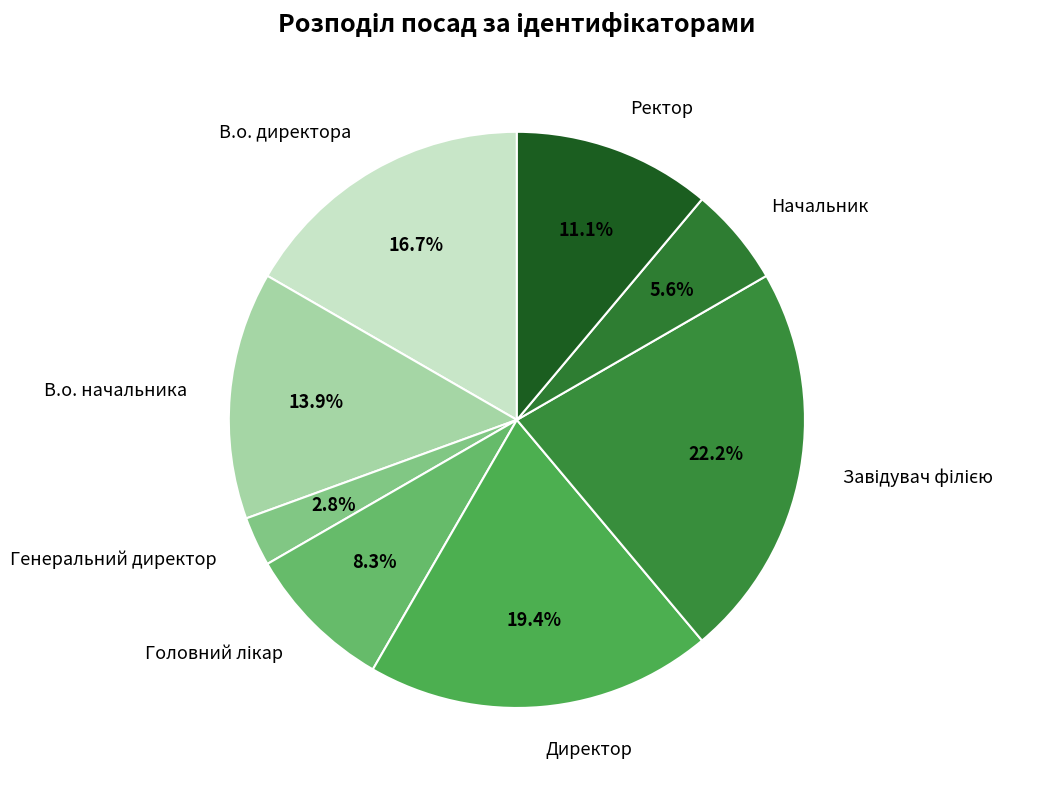

To the nearest percent, what is the average slice percentage?

12%